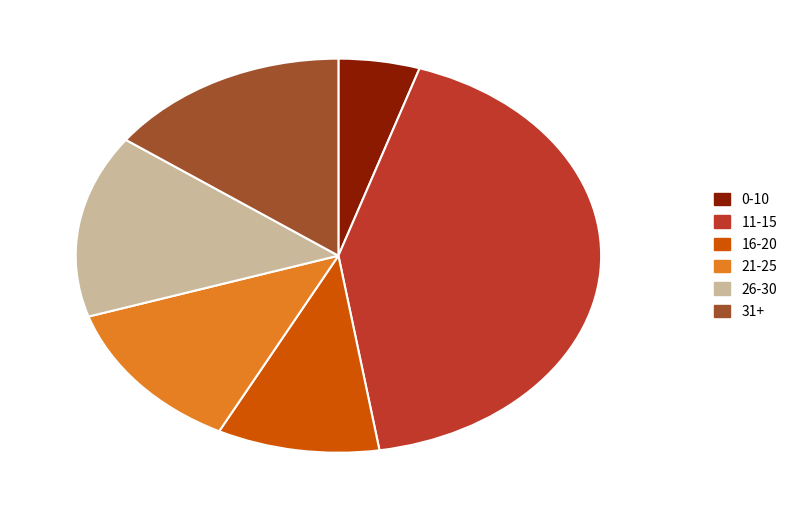

Is there any slice that represents more than half of the pie?

No